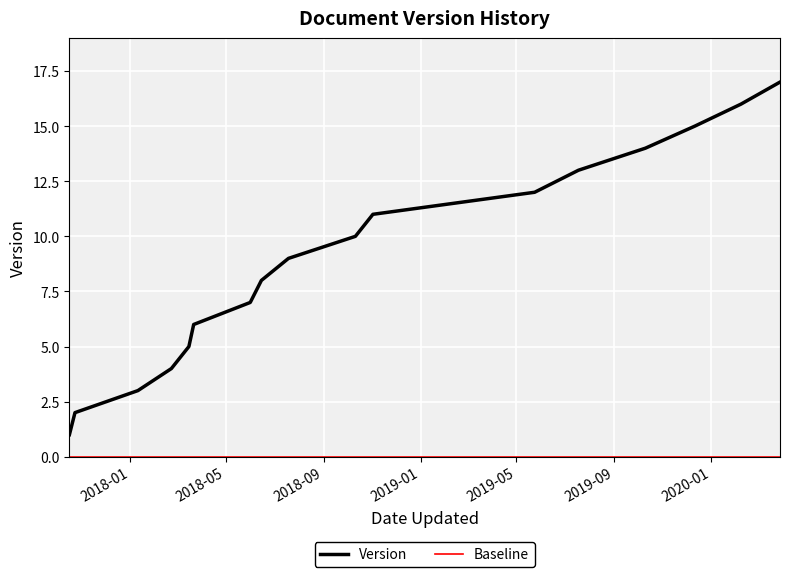

Reading right to left, transcribe all the data shown in this chart.

17	16	15	14	13	12	11	10	9	8	7	6	5	4	3	2	1